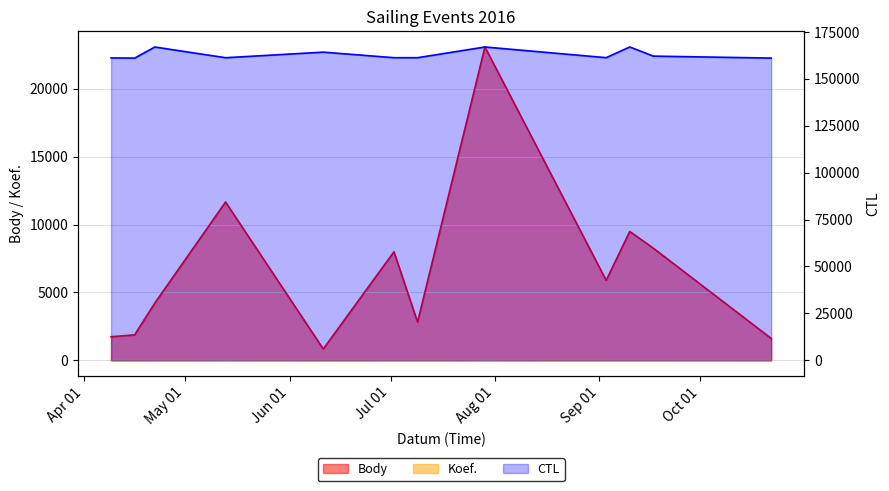

True or false: Body has more than 2 interior local peaks.

True